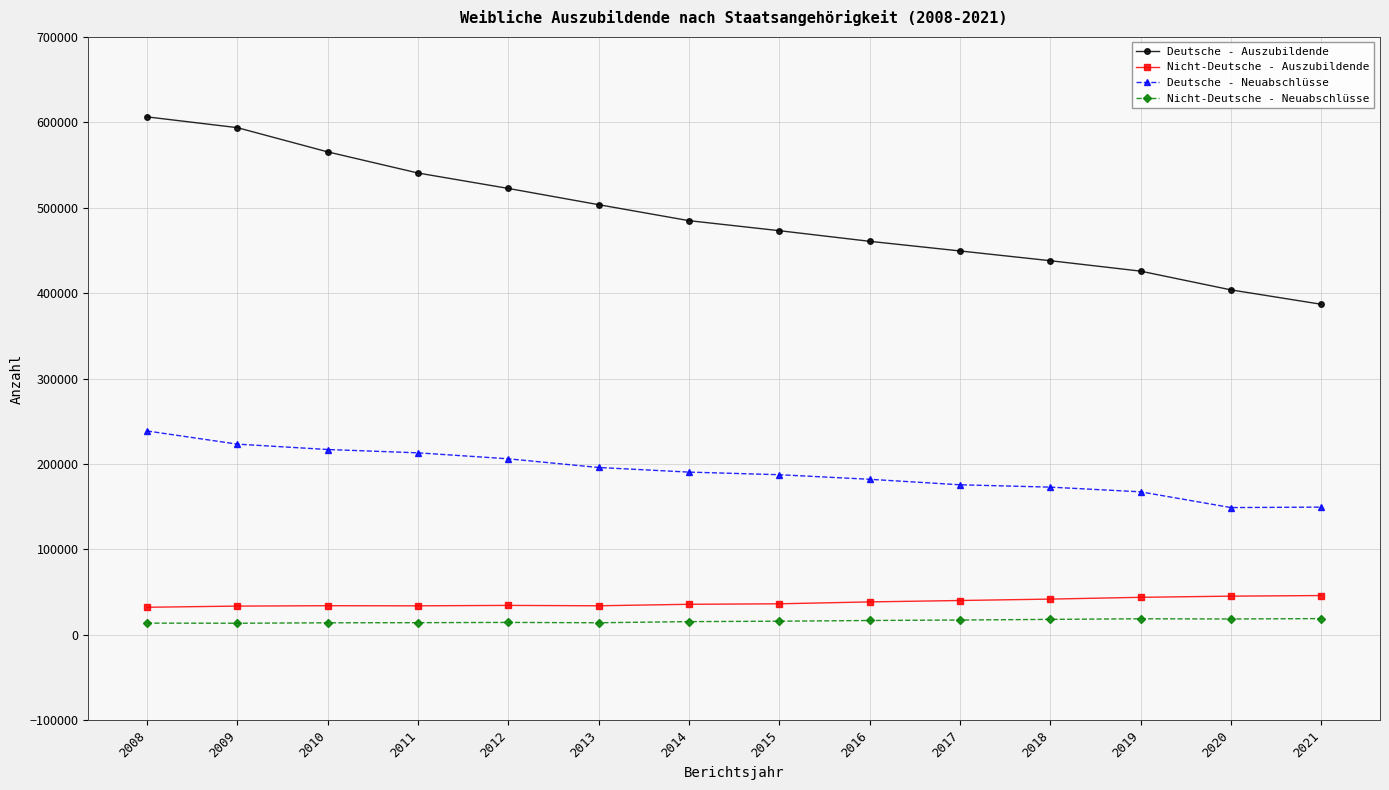

Which series has the widest spread of values?

Deutsche - Auszubildende